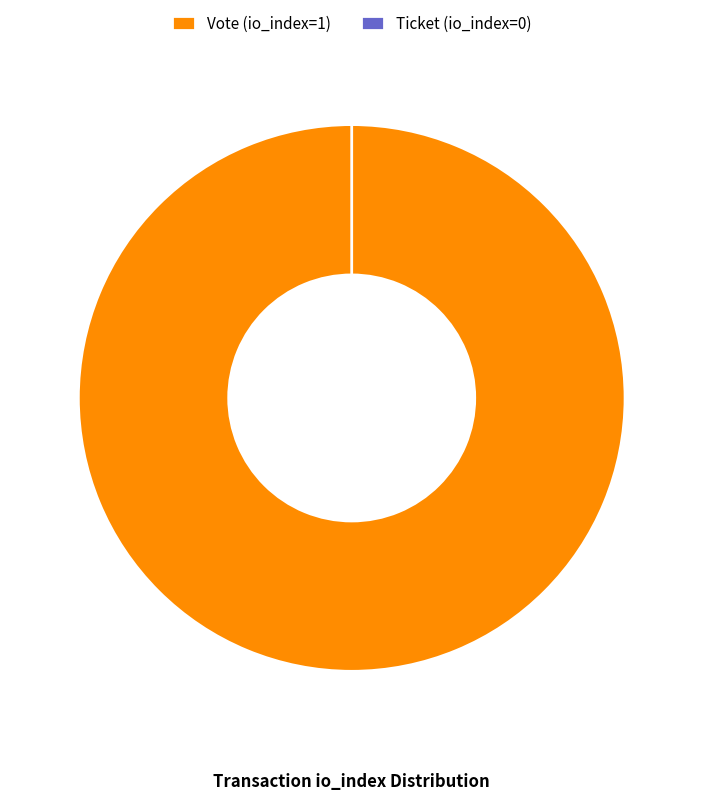

Which category has the biggest portion of the pie?

Vote (io_index=1)